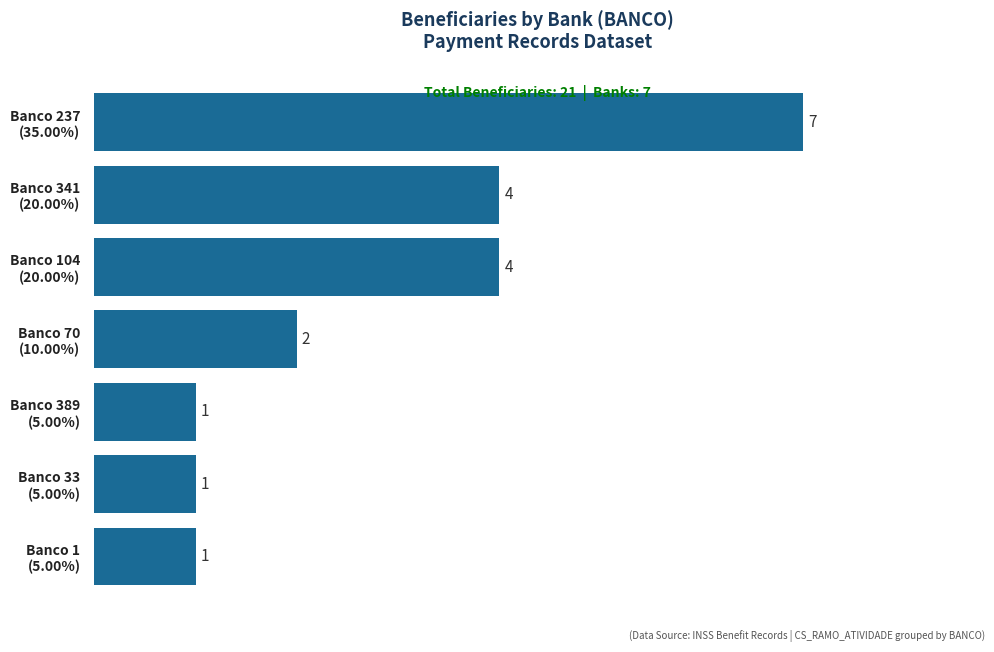

What is the sum of all values?

20